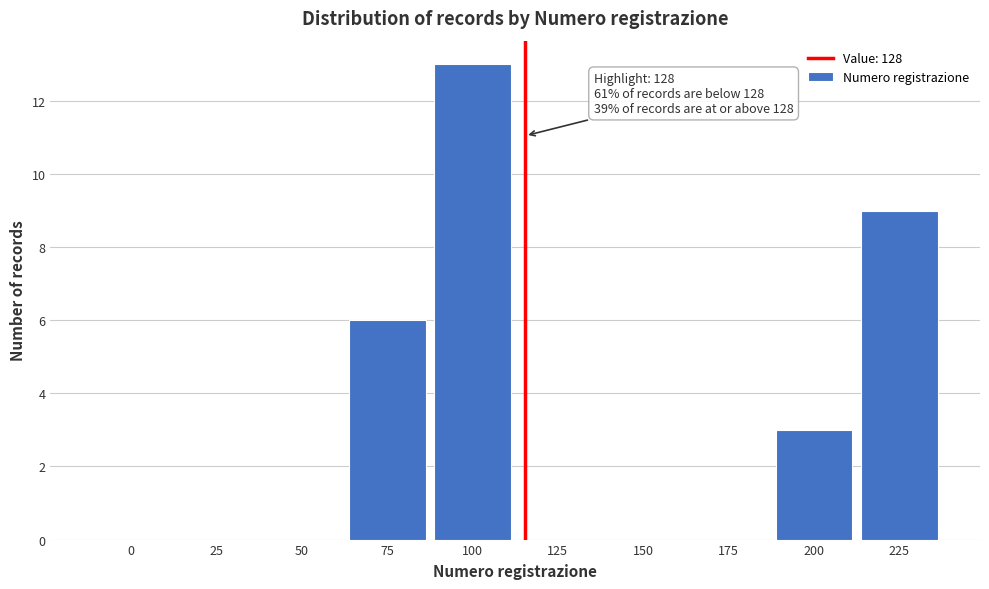

Reading left to right, transcribe all the data shown in this chart.

0=0	25=0	50=0	75=6	100=13	125=0	150=0	175=0	200=3	225=9